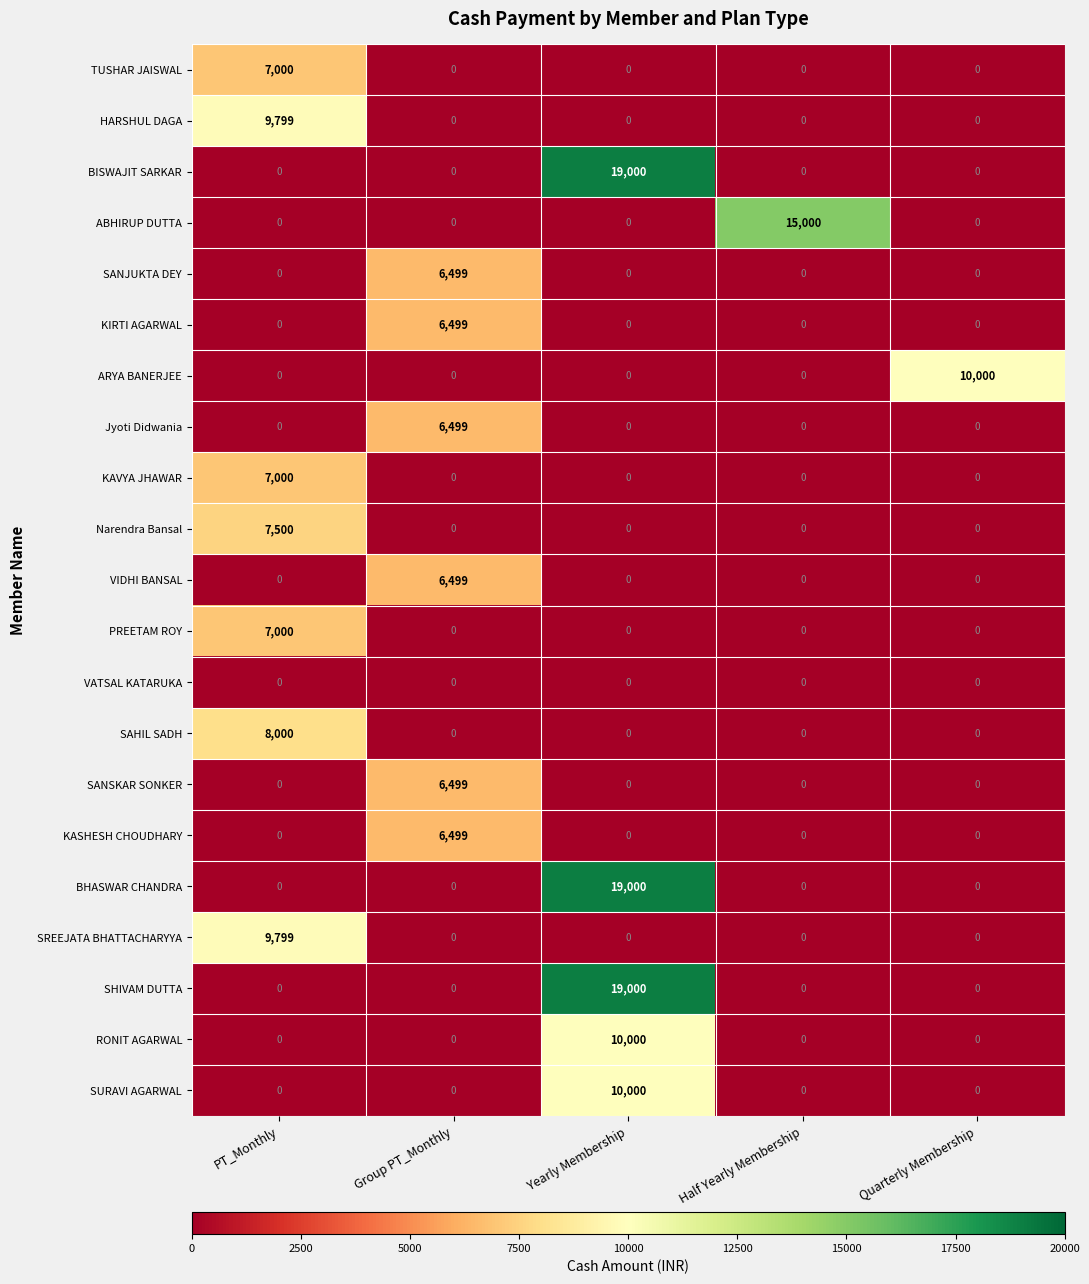

What is the total value across all series at Group PT_Monthly?

38994